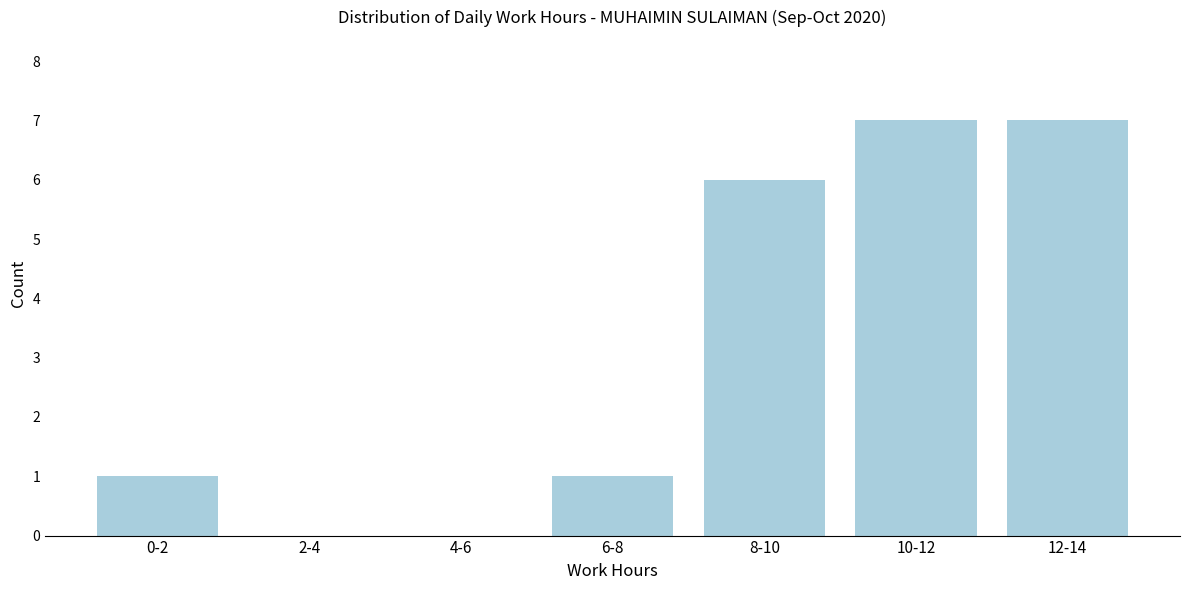

Reading left to right, list all the values displayed in this chart.

0-2=1	2-4=0	4-6=0	6-8=1	8-10=6	10-12=7	12-14=7